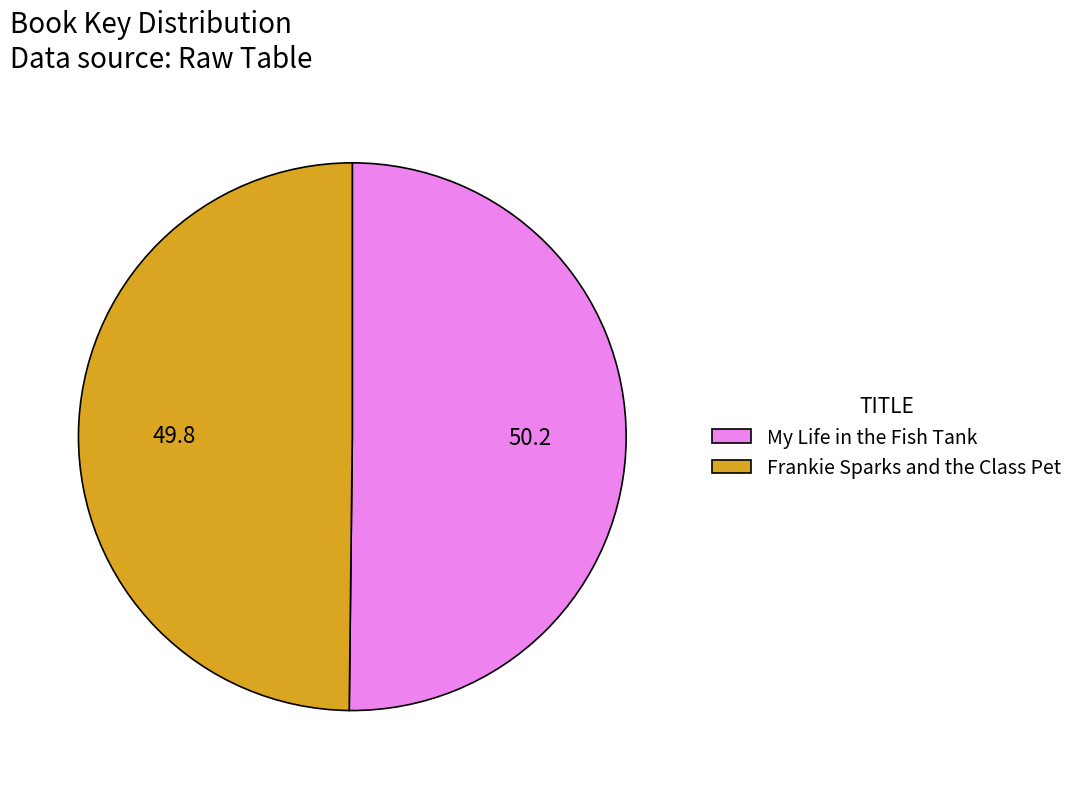

Approximately how many times larger is the value at Frankie Sparks and the Class Pet compared to My Life in the Fish Tank?

1.0